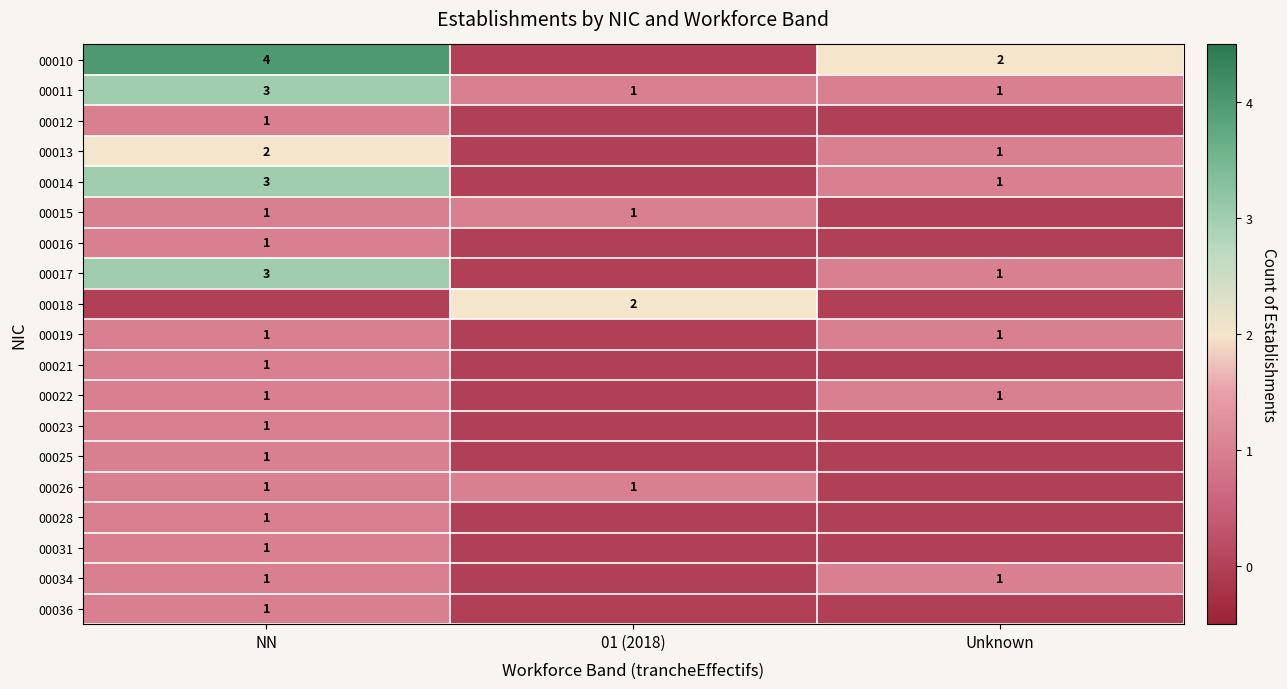

What is the difference between the maximum and minimum values in the 00011 series?

2